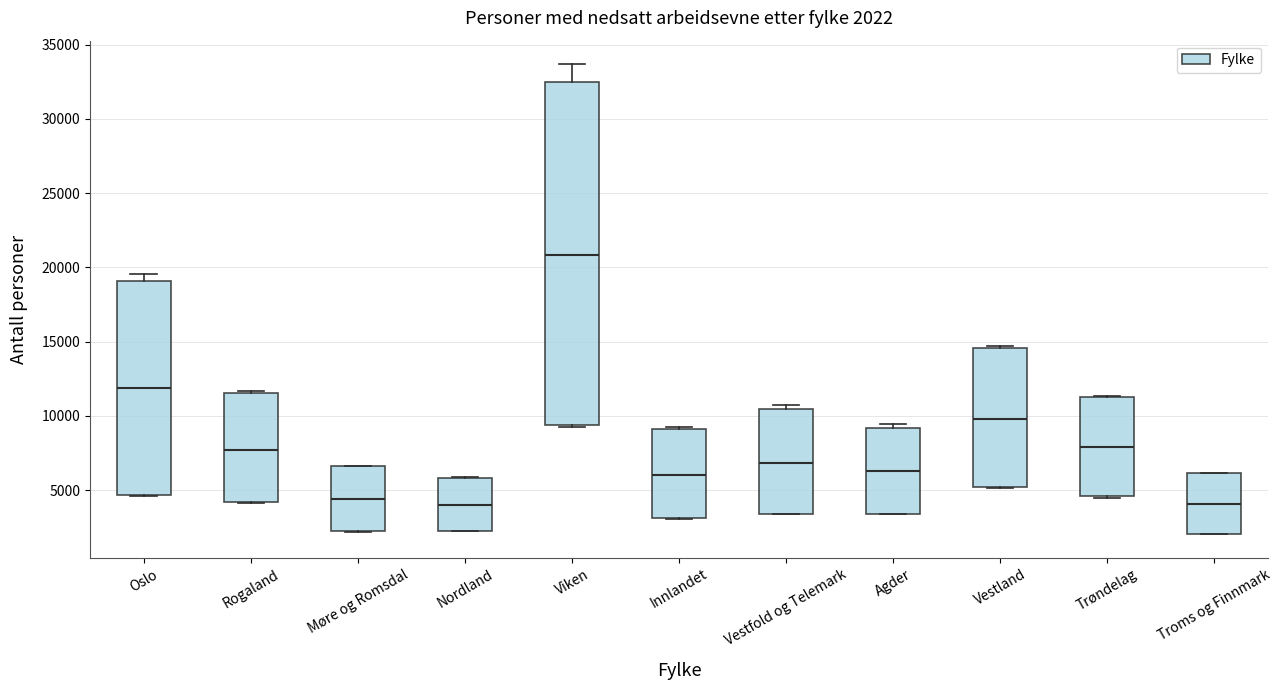

Comparing the boxes themselves (not the whiskers), which one is the tallest?

Viken